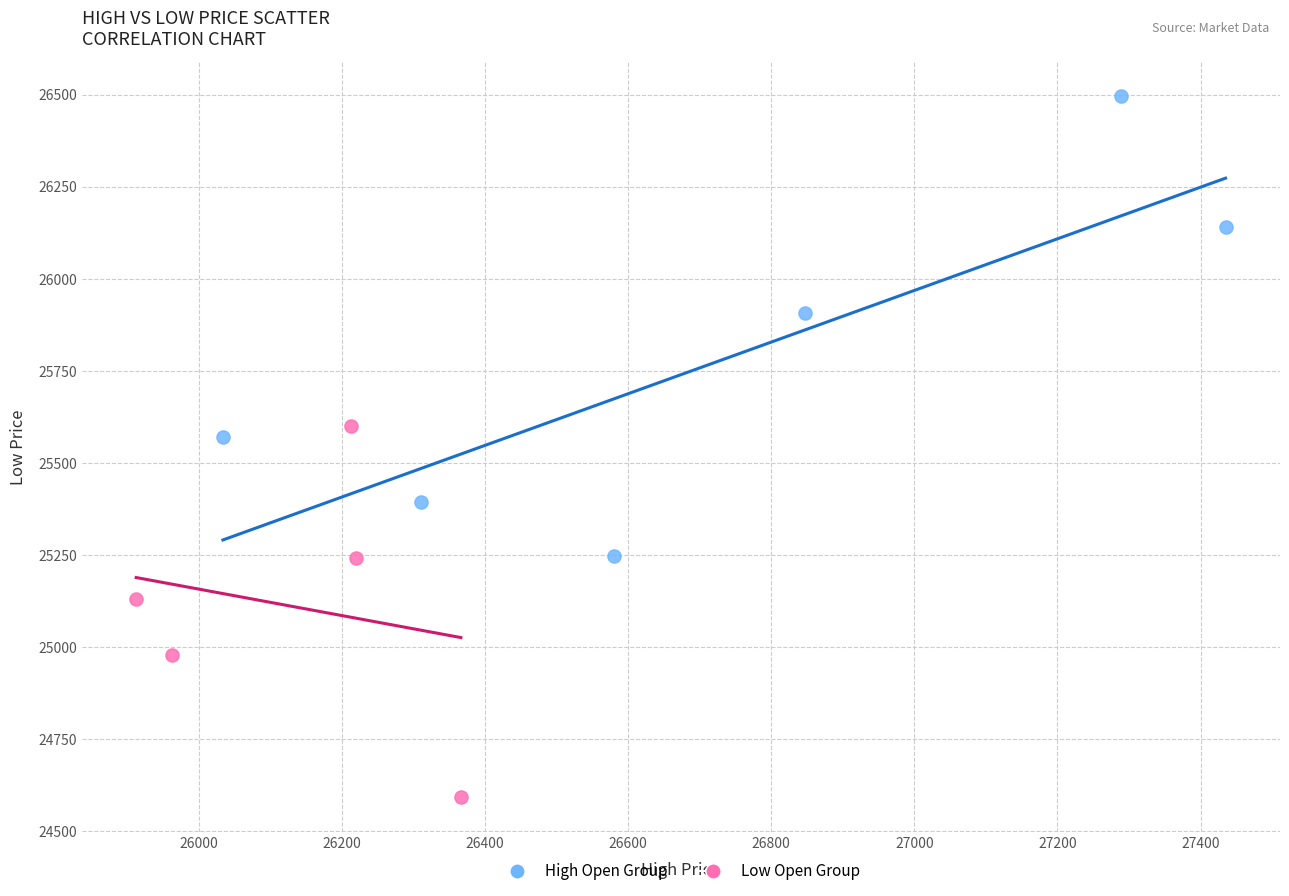

Which series contains the lowest Y value?

Low Open Group